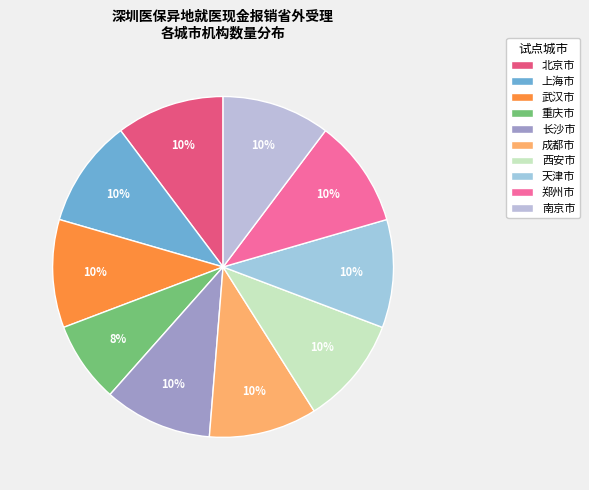

What percentage is the 重庆市 slice, to the nearest percent?

8%